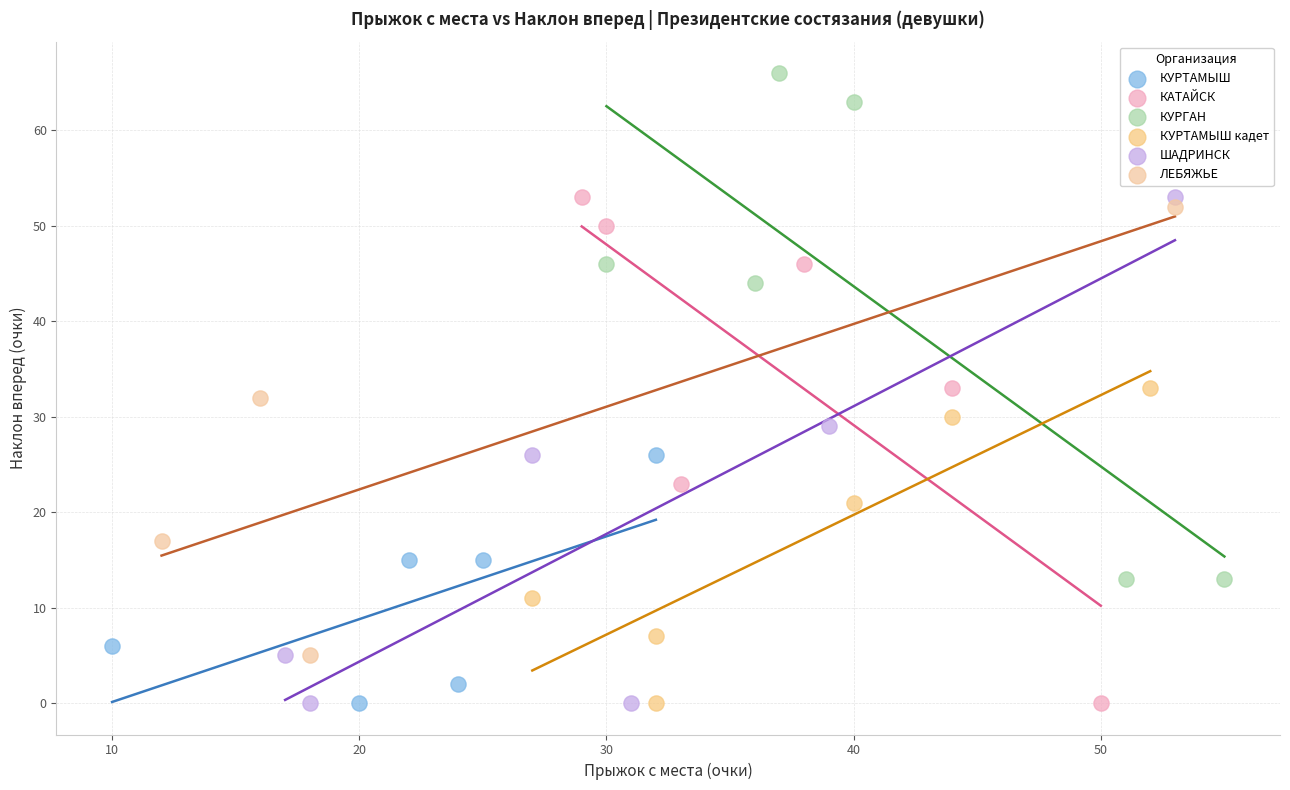

What are all the series names shown in the legend?

КУРТАМЫШ, КАТАЙСК, КУРГАН, КУРТАМЫШ кадет, ШАДРИНСК, ЛЕБЯЖЬЕ